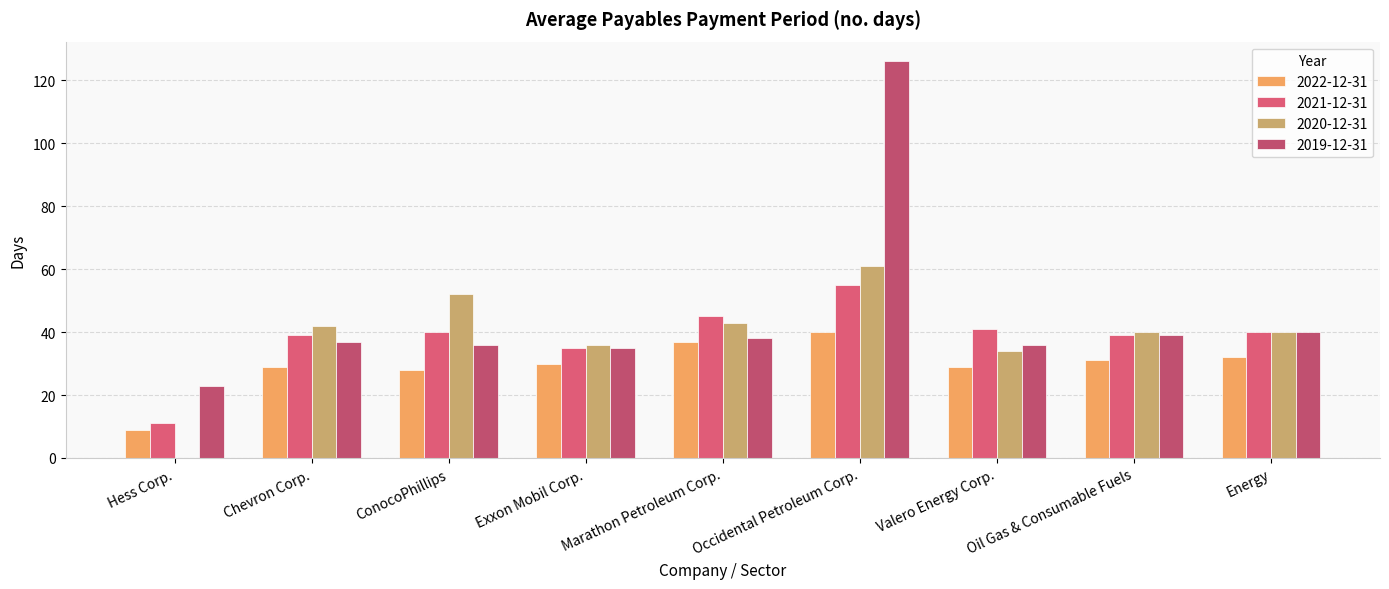

How many series are shown in this chart?

4